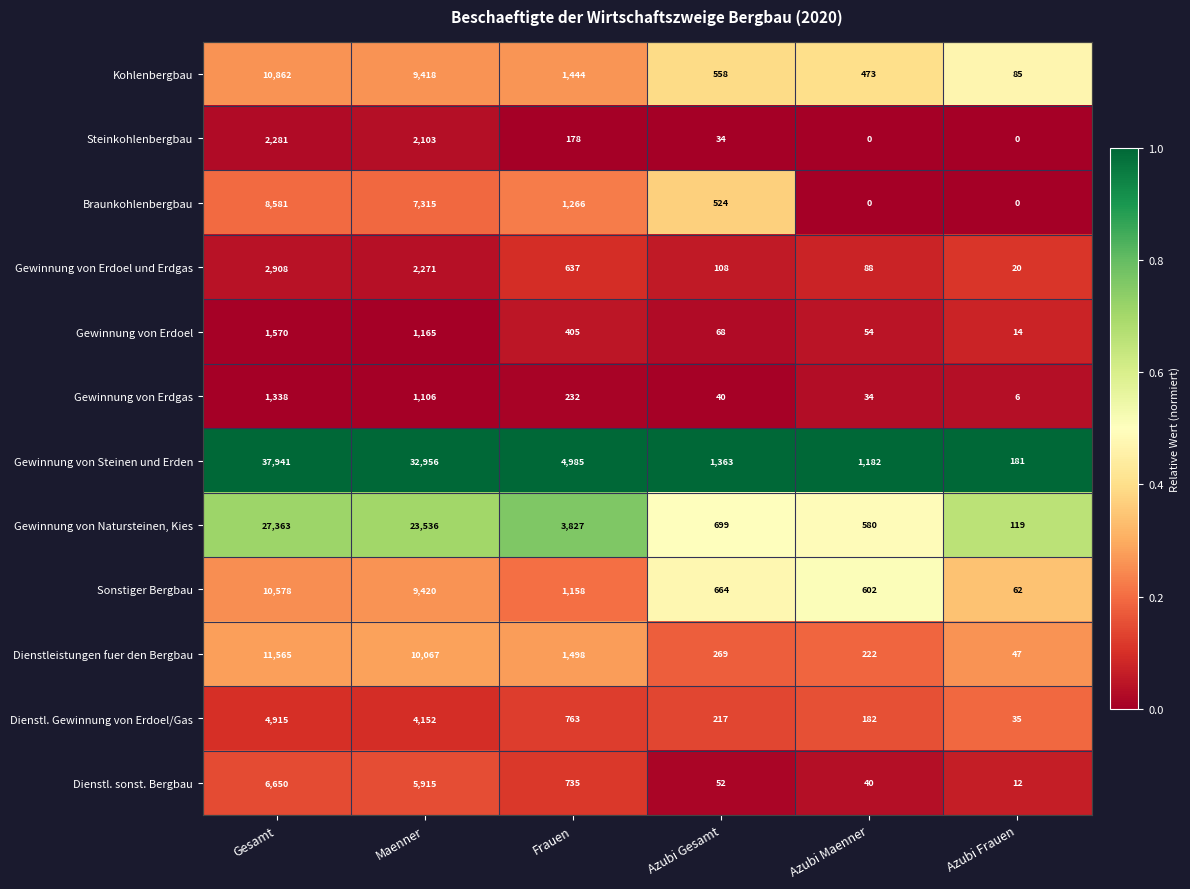

At Maenner, list the series in order from smallest to largest.

Gewinnung von Erdgas, Gewinnung von Erdoel, Steinkohlenbergbau, Gewinnung von Erdoel und Erdgas, Dienstl. Gewinnung von Erdoel/Gas, Dienstl. sonst. Bergbau, Braunkohlenbergbau, Kohlenbergbau, Sonstiger Bergbau, Dienstleistungen fuer den Bergbau, Gewinnung von Natursteinen, Kies, Gewinnung von Steinen und Erden